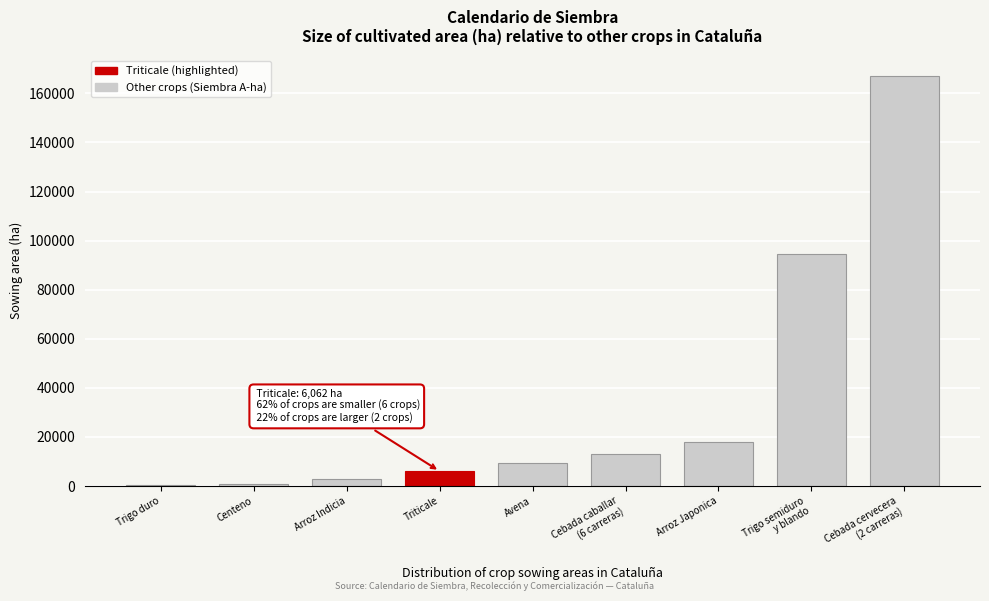

What is the sum of all values?

311886